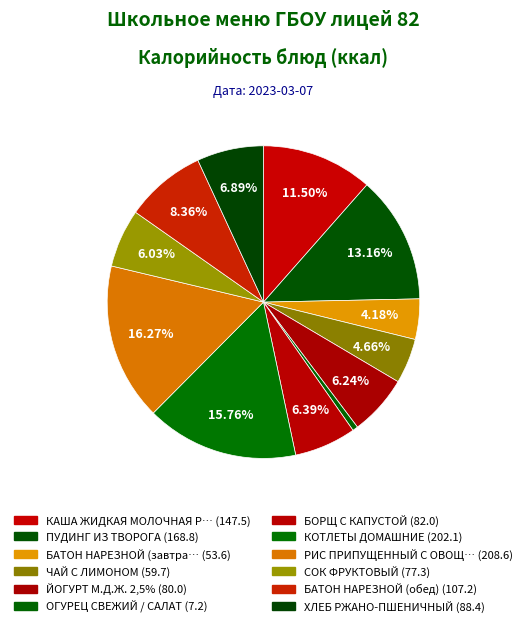

How many slices are in this pie chart?

12